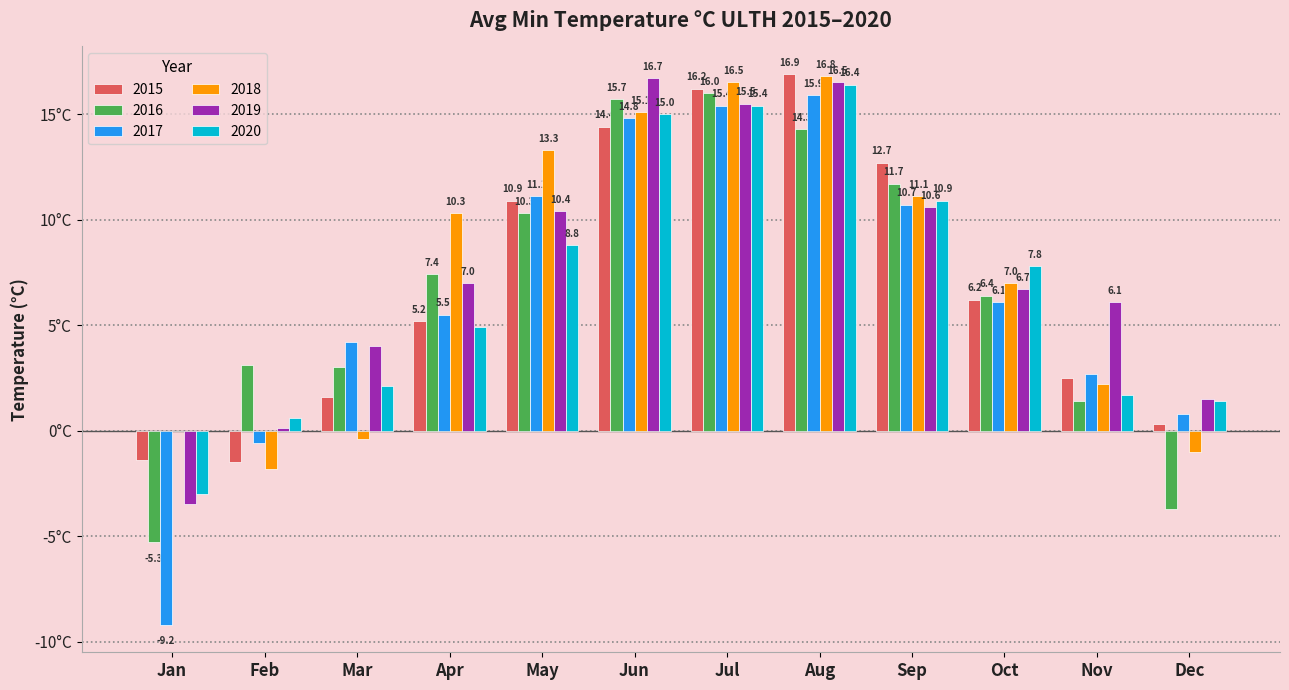

Does the chart contain stacked bars?

No